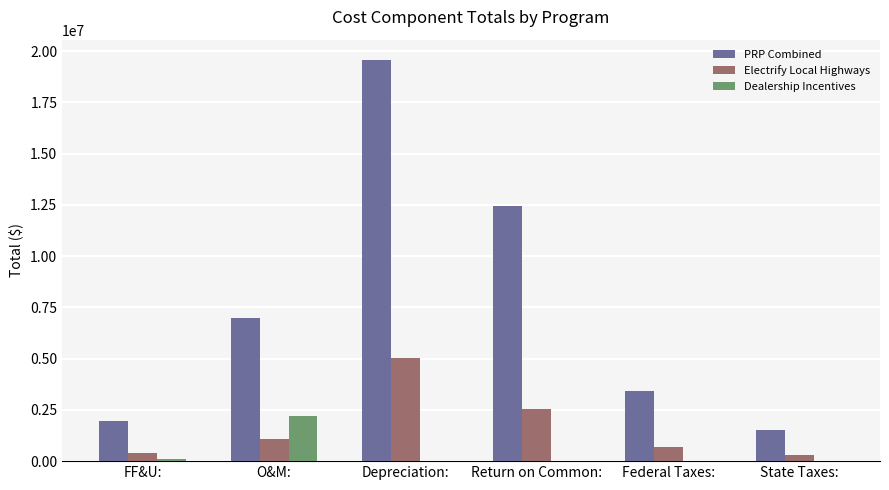

What is the sum of all Electrify Local Highways values?

10076407.6